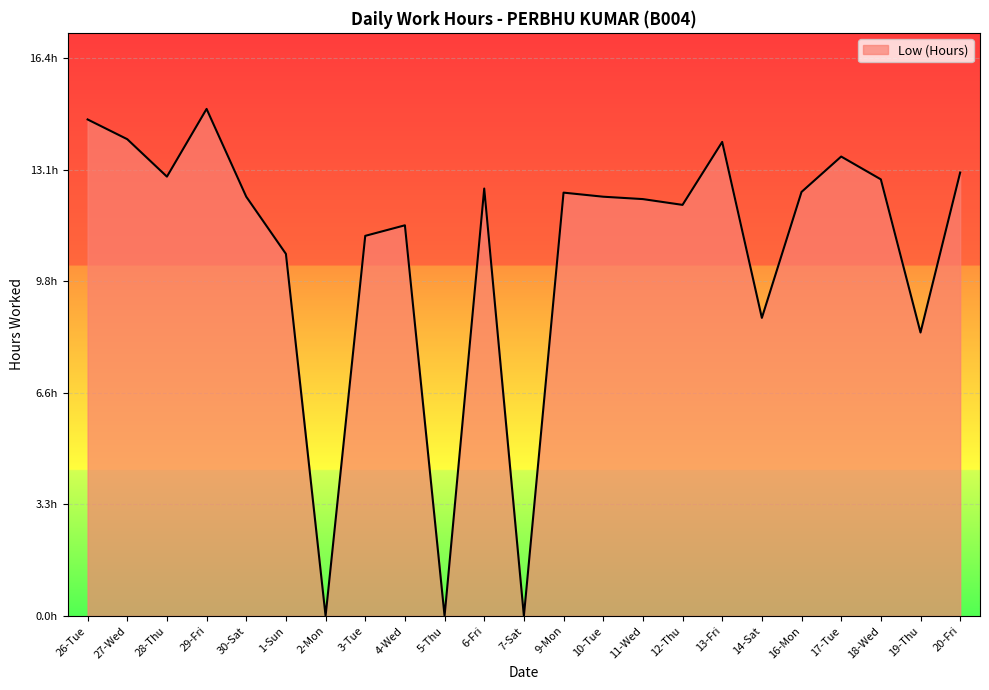

What is the label of the 5th point from the left?

30-Sat